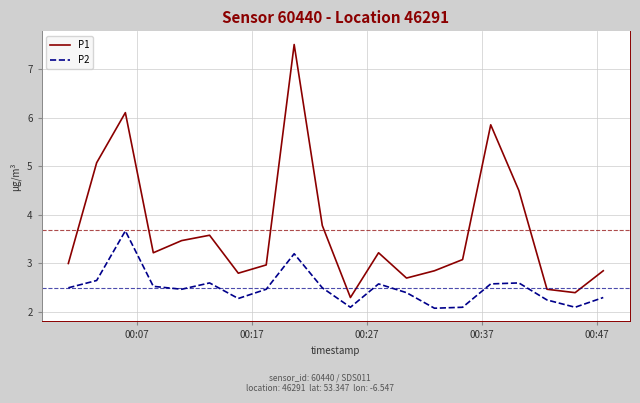

What is the minimum value for P2?

2.1